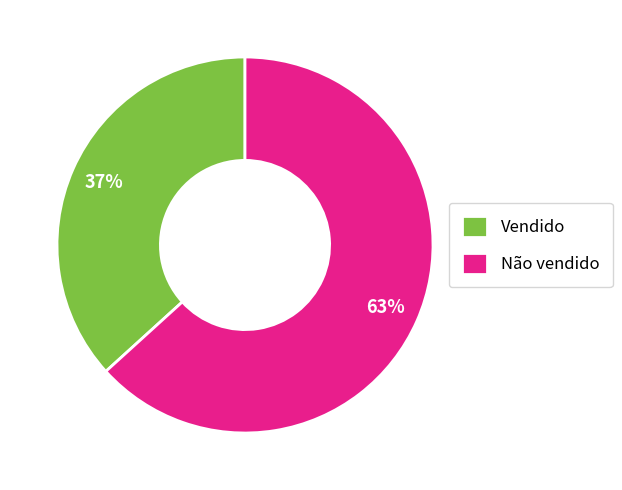

How many segments does this pie chart have?

2